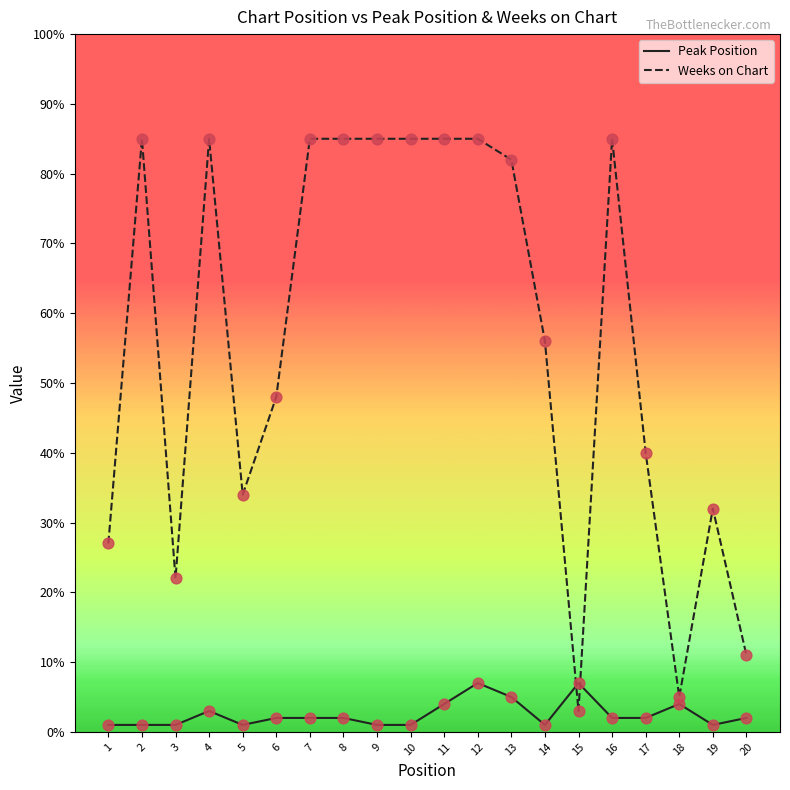

Between 3 and 16, which series saw the biggest shift?

Weeks on Chart